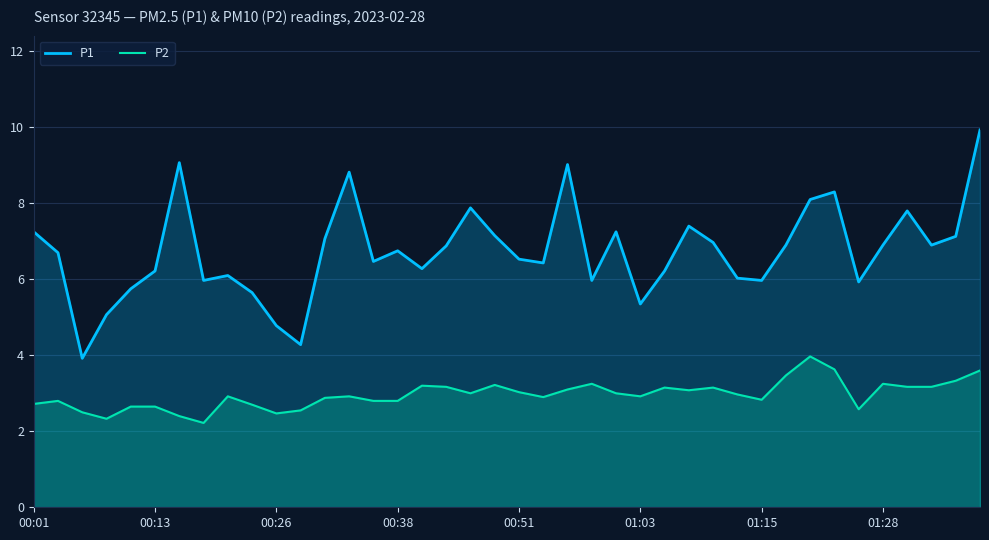

How many values in the P1 series exceed 6?

29